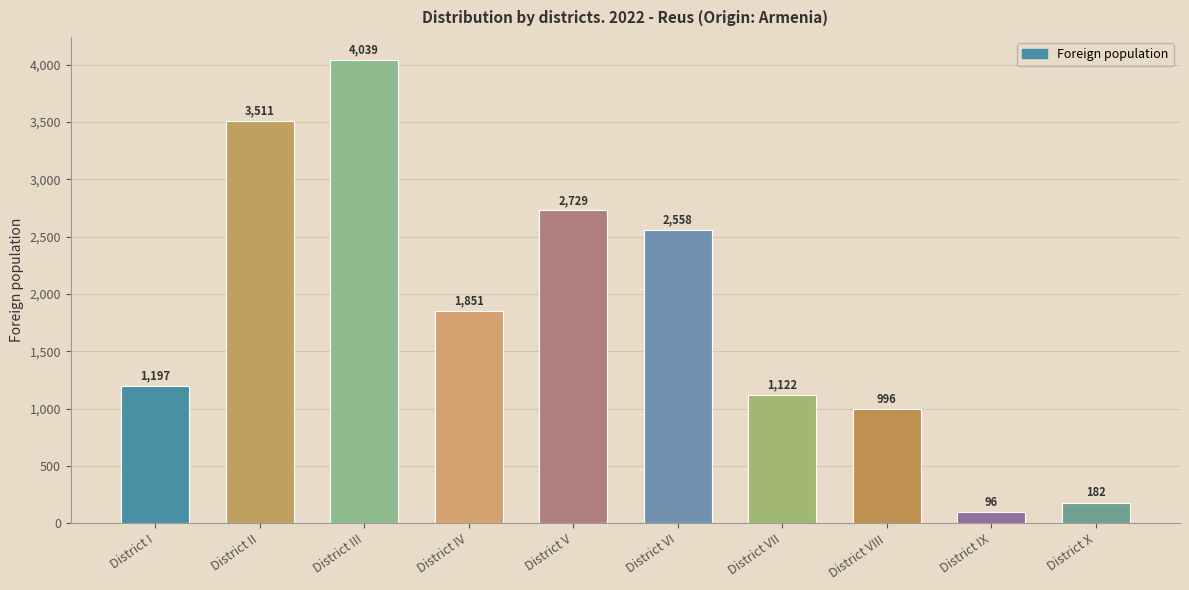

Reading left to right, list all the values displayed in this chart.

District I=1197	District II=3511	District III=4039	District IV=1851	District V=2729	District VI=2558	District VII=1122	District VIII=996	District IX=96	District X=182